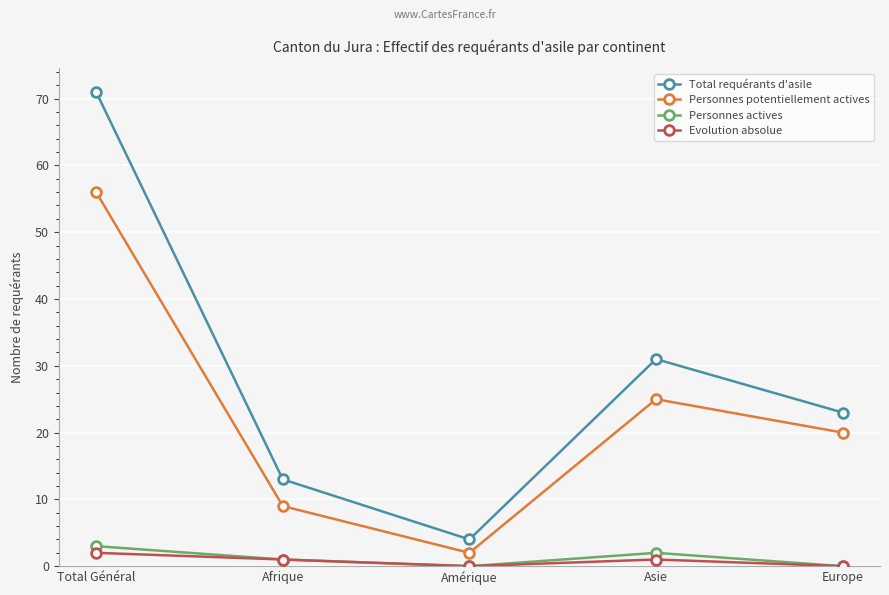

What is the difference between the maximum and minimum values in the Evolution absolue series?

2